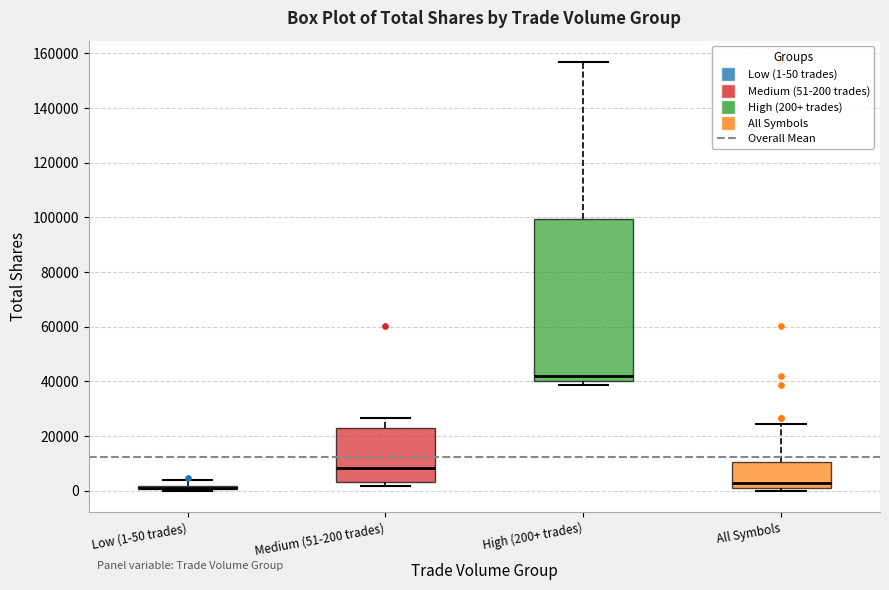

Where is the lower edge of the box for Medium (51-200 trades) on the y-axis? The values are not printed on the chart, so give them approximately, as read against the axis.

4000